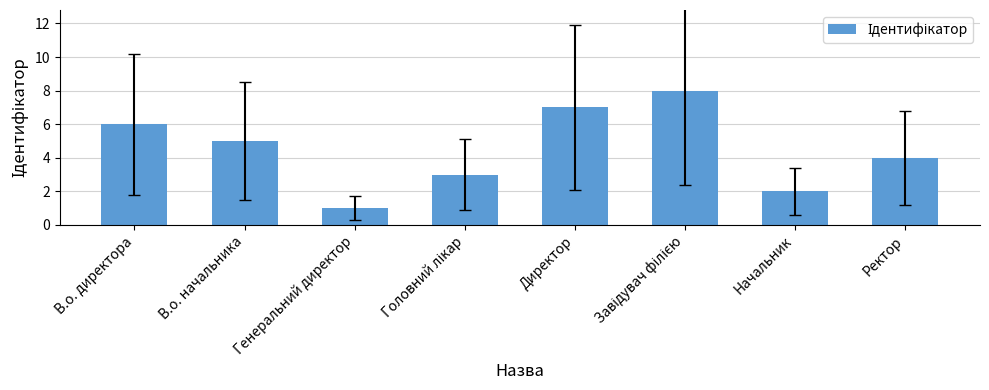

How many data points does each series have?

8